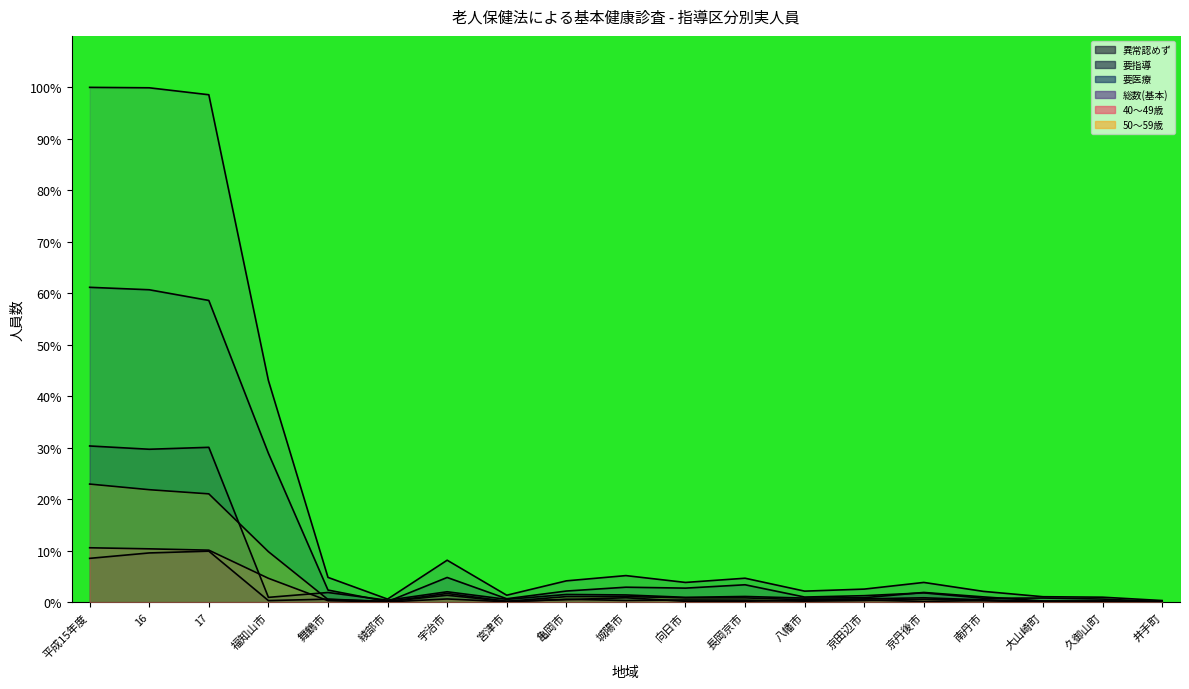

At which category is the sum across all series the highest?

平成15年度